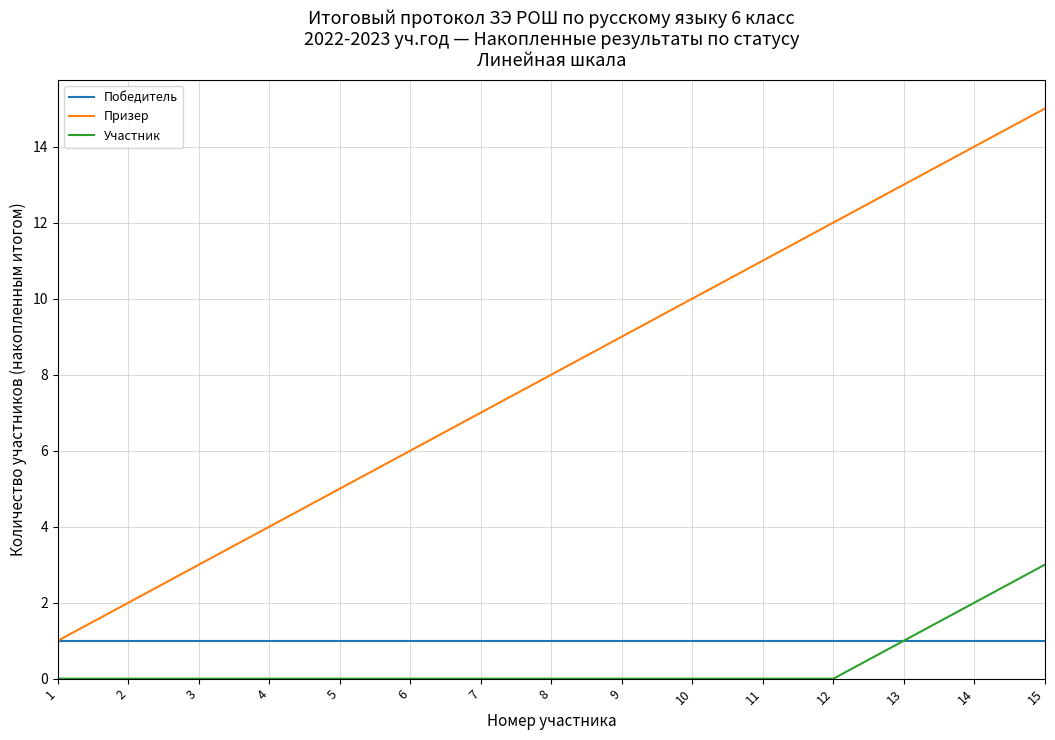

What is the maximum value for Участник?

3